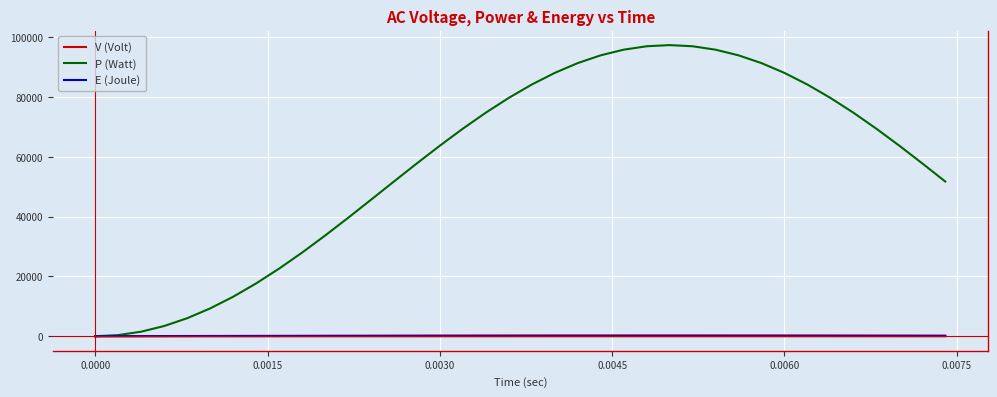

Which series has the largest range (max minus min)?

P (Watt)